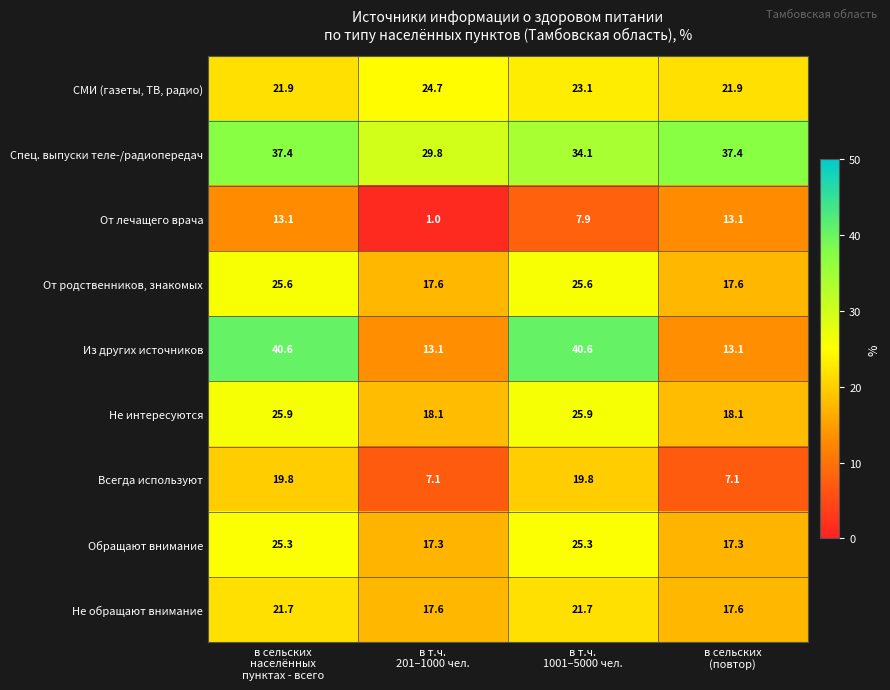

Which series has the widest spread of values?

Из других источников